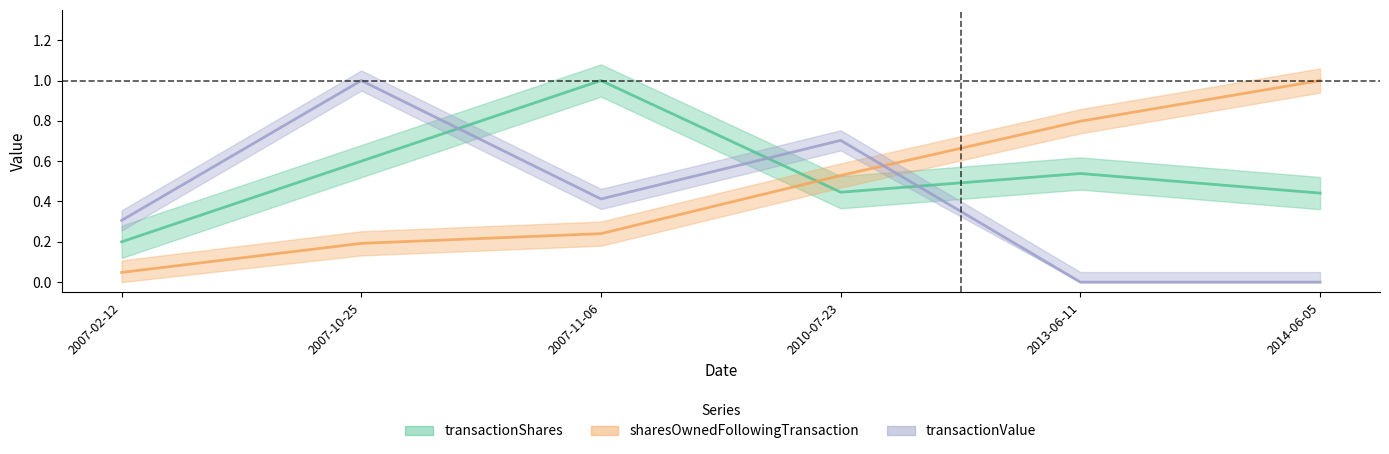

What is the highest value of the transactionValue series?

1.0